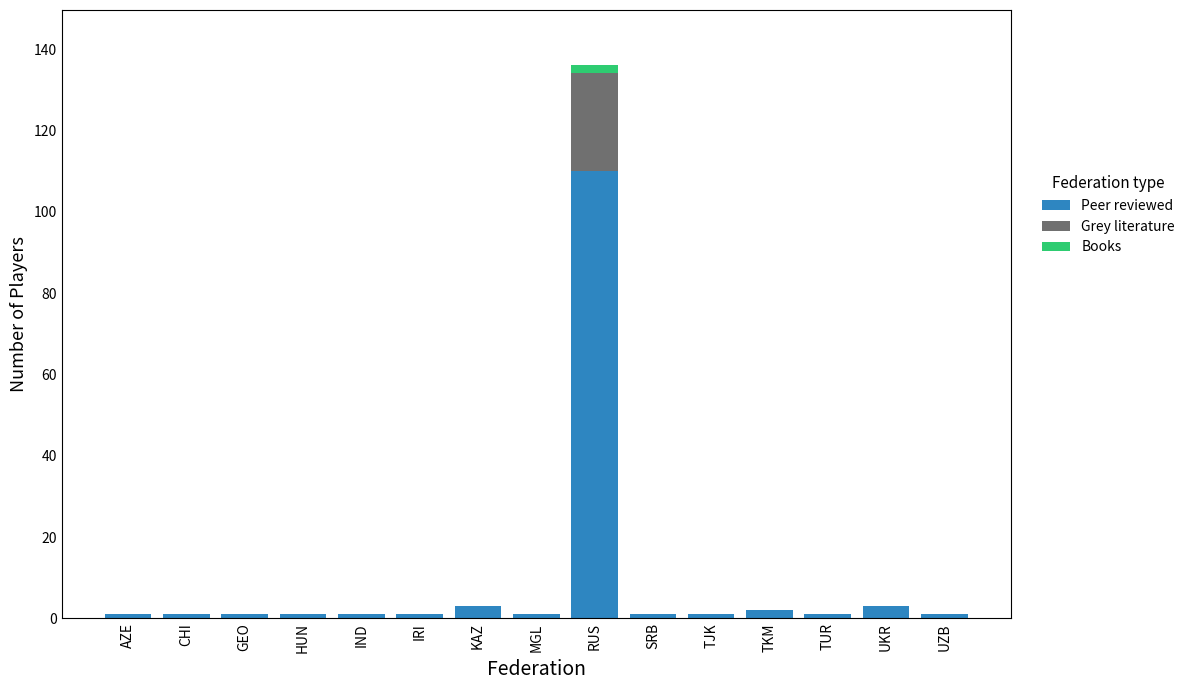

What are all the series names shown in the legend?

Peer reviewed, Grey literature, Books